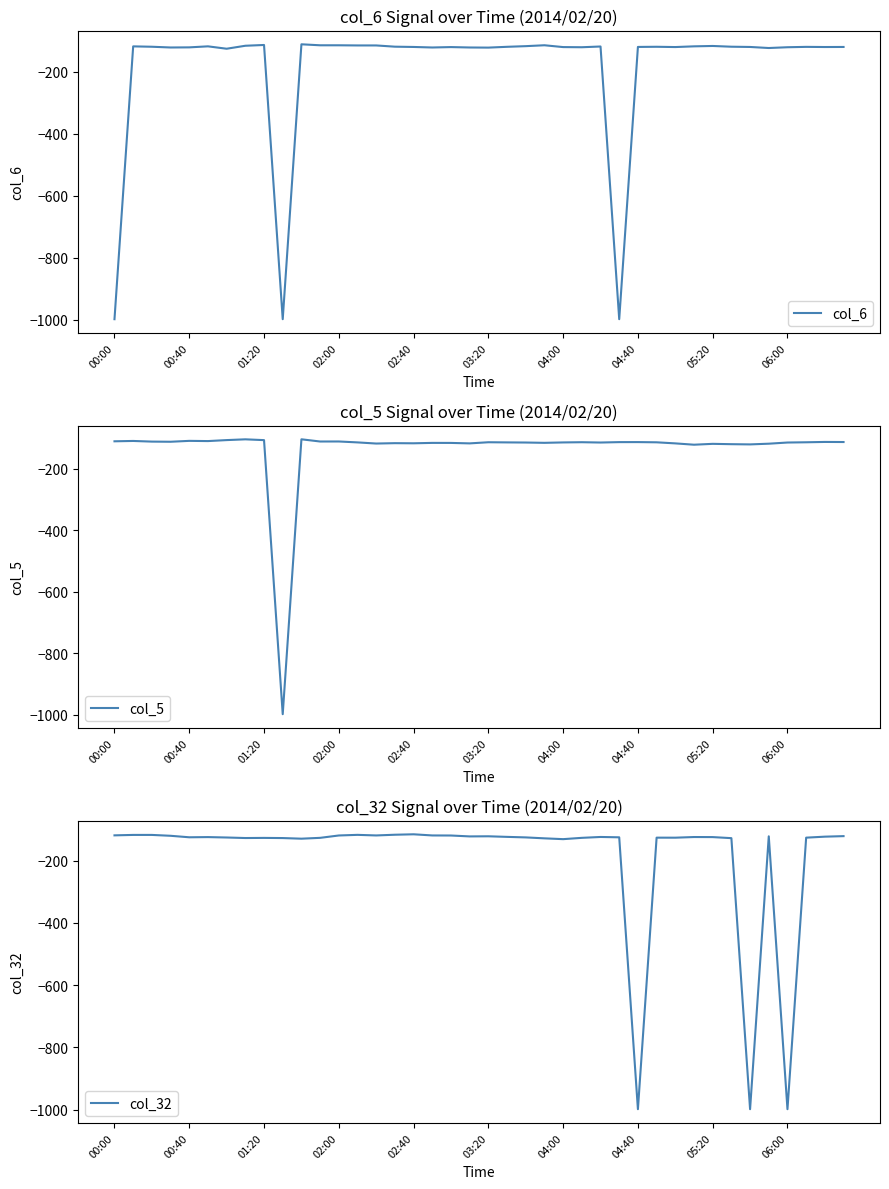

At which category does the chart reach its minimum across all series?

00:00